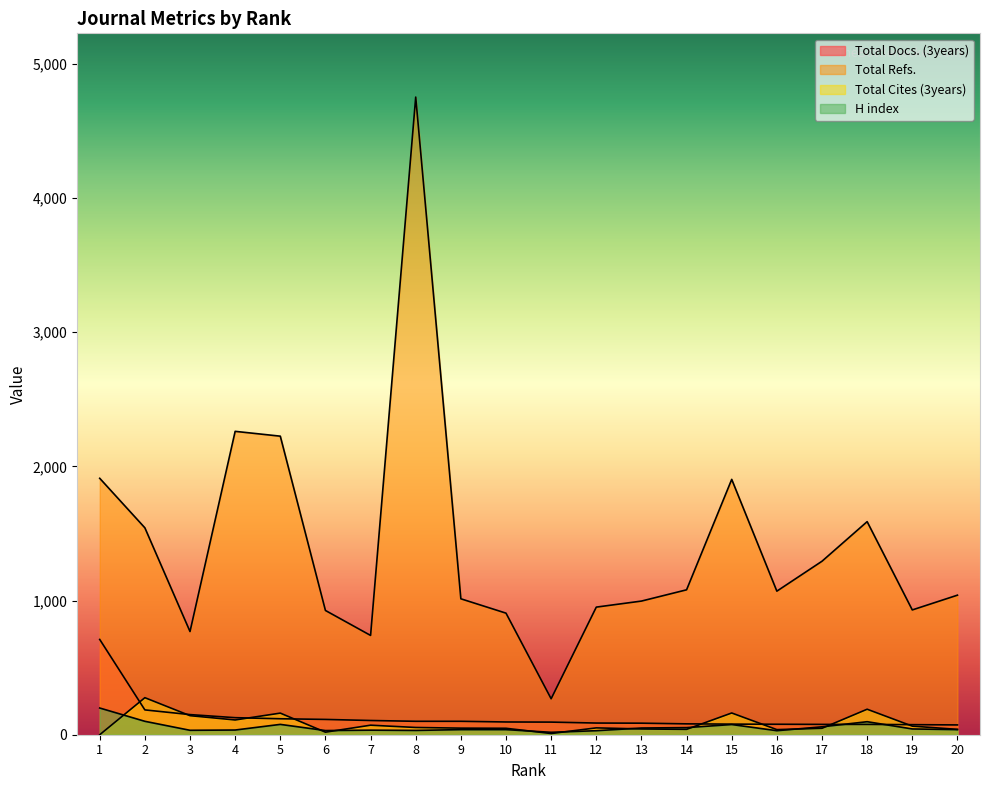

Where does the H index series first go above 38?

1